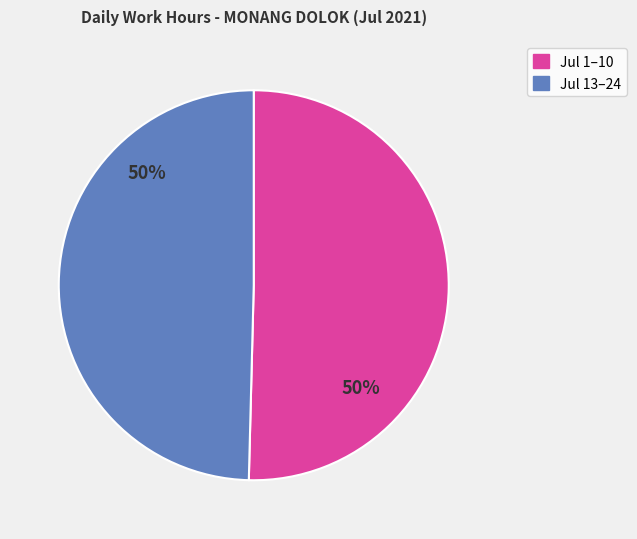

To the nearest percent, what is the average slice percentage?

50%